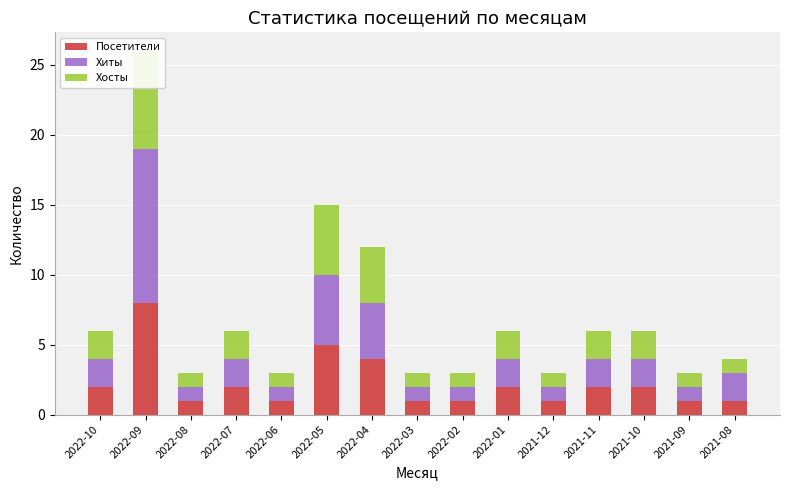

Rank the series at 2021-08 from highest to lowest value.

Хиты, Посетители, Хосты